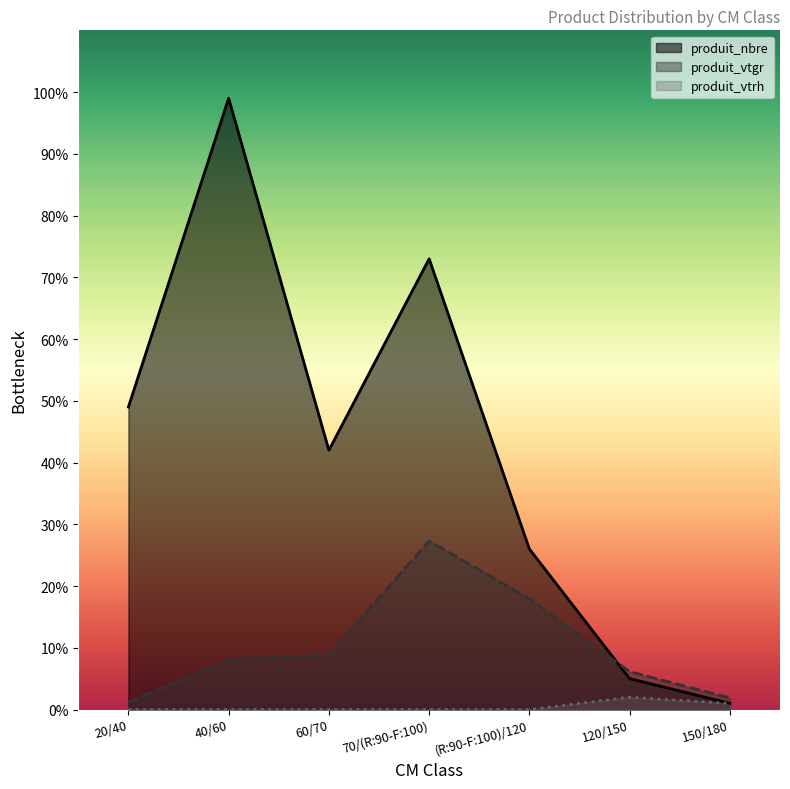

What is the difference between the maximum and minimum values in the produit_vtgr series?

26.1